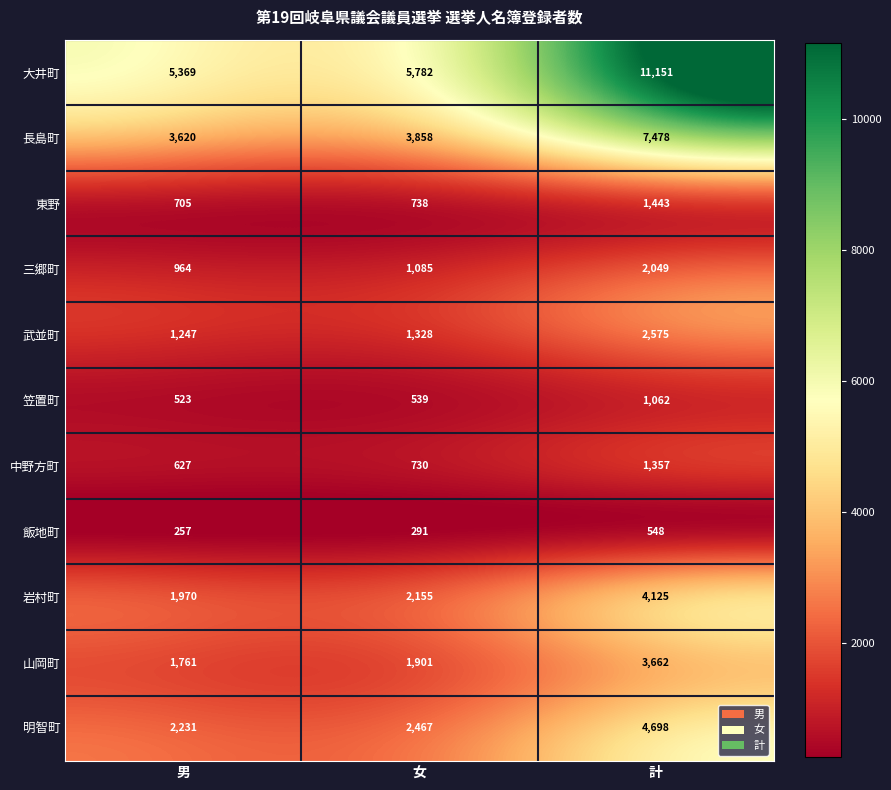

The 長島町 series shows 7478 at 計. True or false?

True